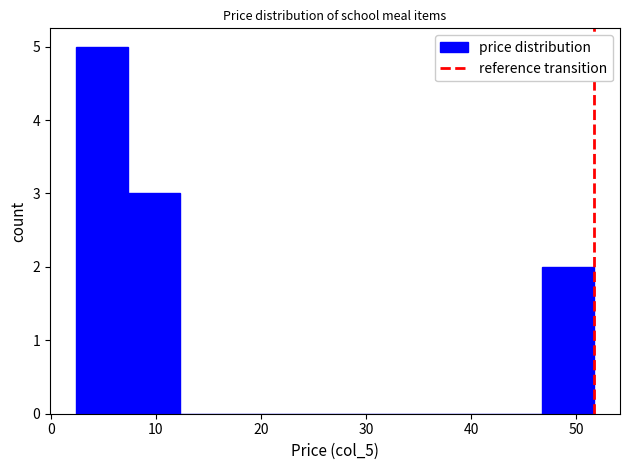

What is the height of the bar covering 47 to 52 on the x-axis? Neither the bar edges nor the heights are printed on the chart, so give them approximately, as read against the axes.

2